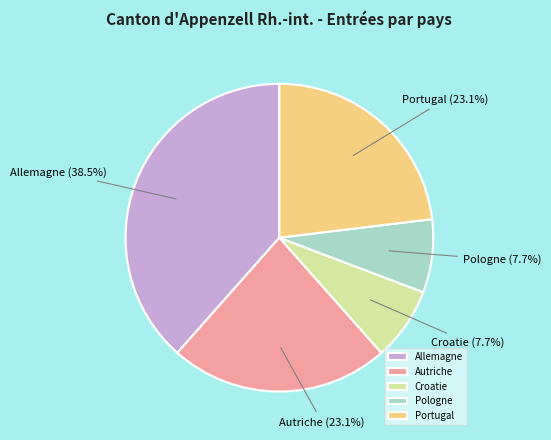

Approximately how many times larger is the value at Autriche compared to Croatie?

3.0